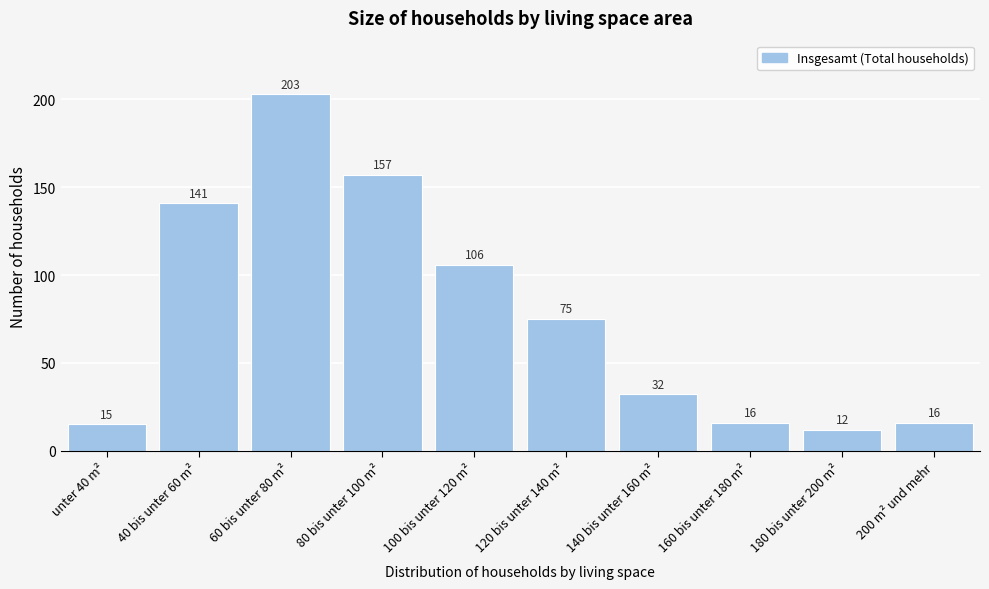

Reading right to left, extract all data points from this chart.

200 m² und mehr=16	180 bis unter 200 m²=12	160 bis unter 180 m²=16	140 bis unter 160 m²=32	120 bis unter 140 m²=75	100 bis unter 120 m²=106	80 bis unter 100 m²=157	60 bis unter 80 m²=203	40 bis unter 60 m²=141	unter 40 m²=15